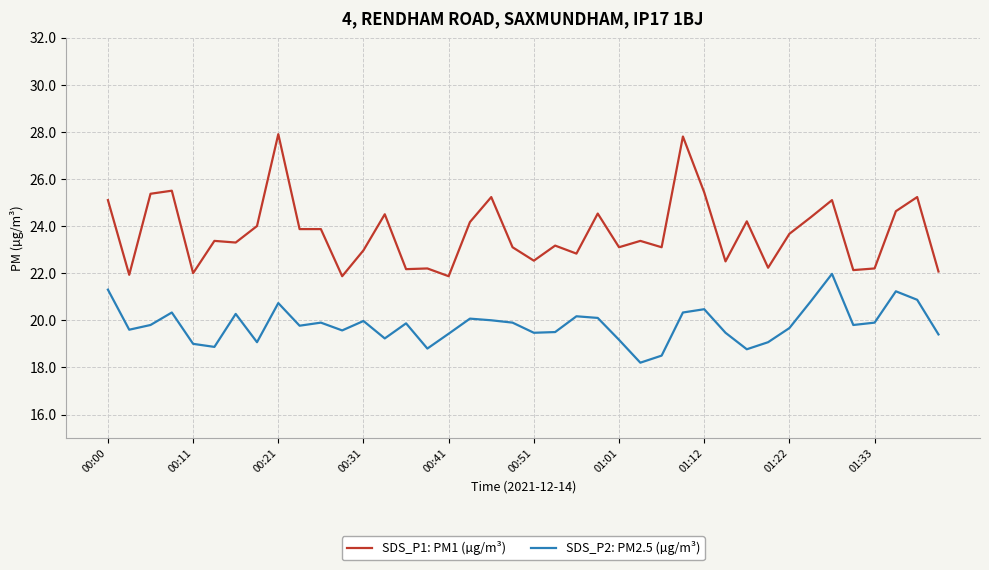

Which series has the largest total across all categories?

SDS_P1: PM1 (µg/m³)